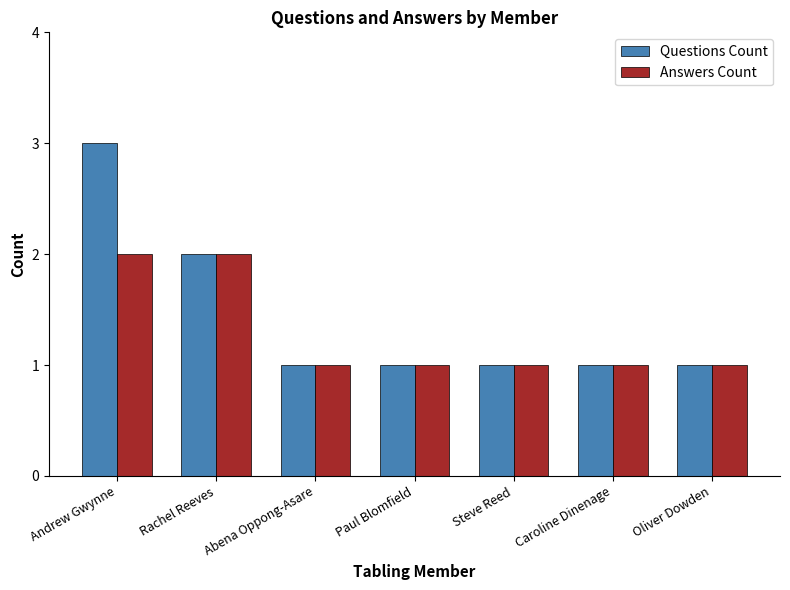

List the series in order of their peak value, highest first.

Questions Count, Answers Count